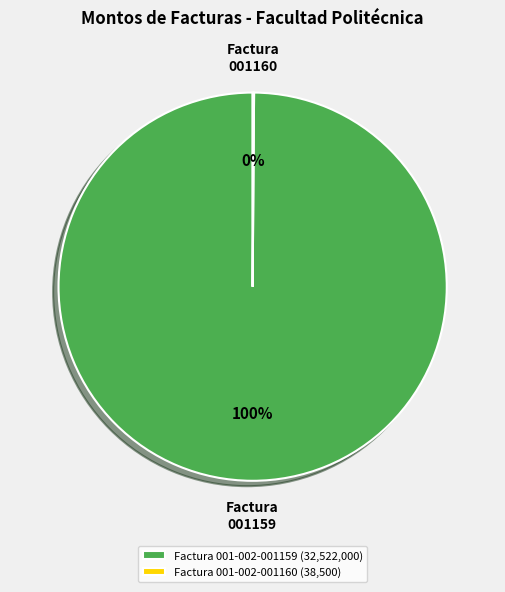

To the nearest percent, what is the average slice percentage?

50%